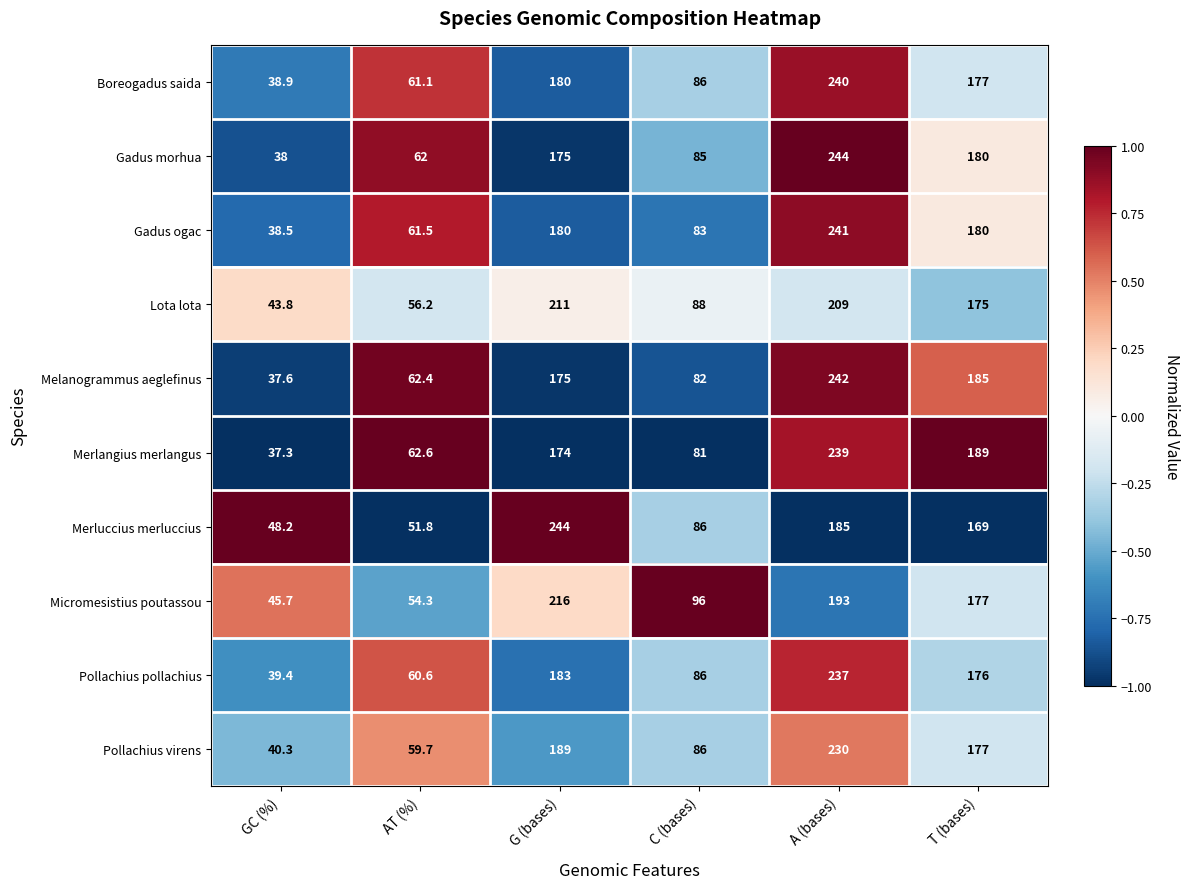

What value does the Gadus morhua series have at C (bases)?

85.0